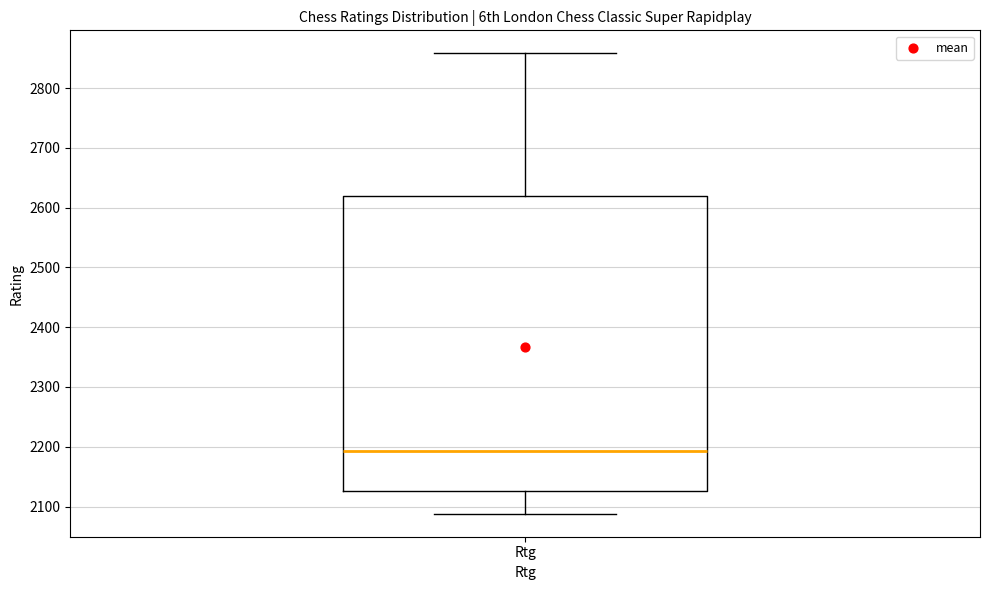

Read this box plot against the y-axis: the position of the median line, the range covered by the box, and the ends of both whiskers. The values are not printed on the chart, so give them approximately, as read against the axis.

median 2190, box 2130 to 2620, whiskers 2090 to 2860